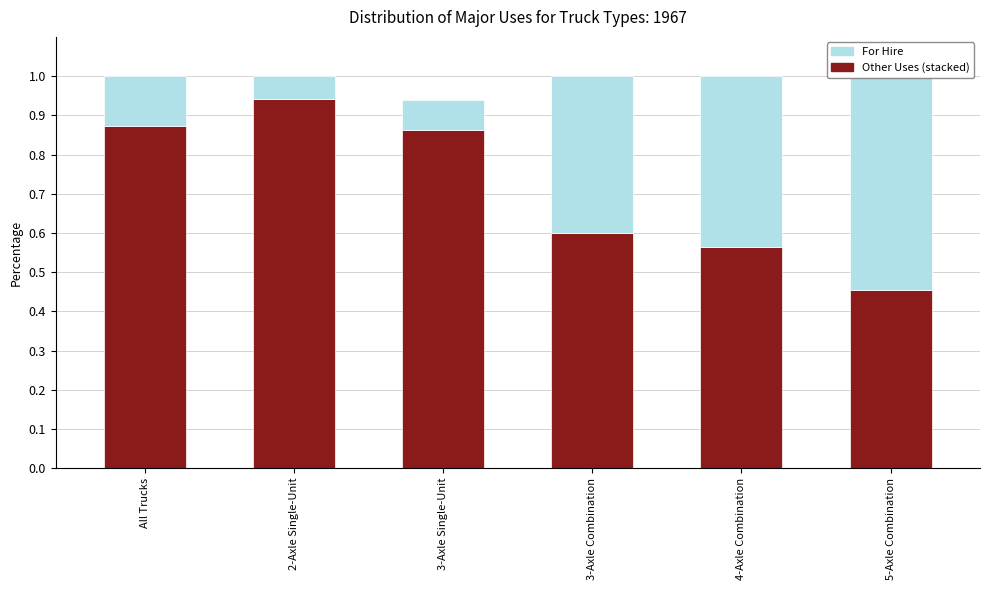

Which has a higher value, 3-Axle Single-Unit or 5-Axle Combination?

3-Axle Single-Unit